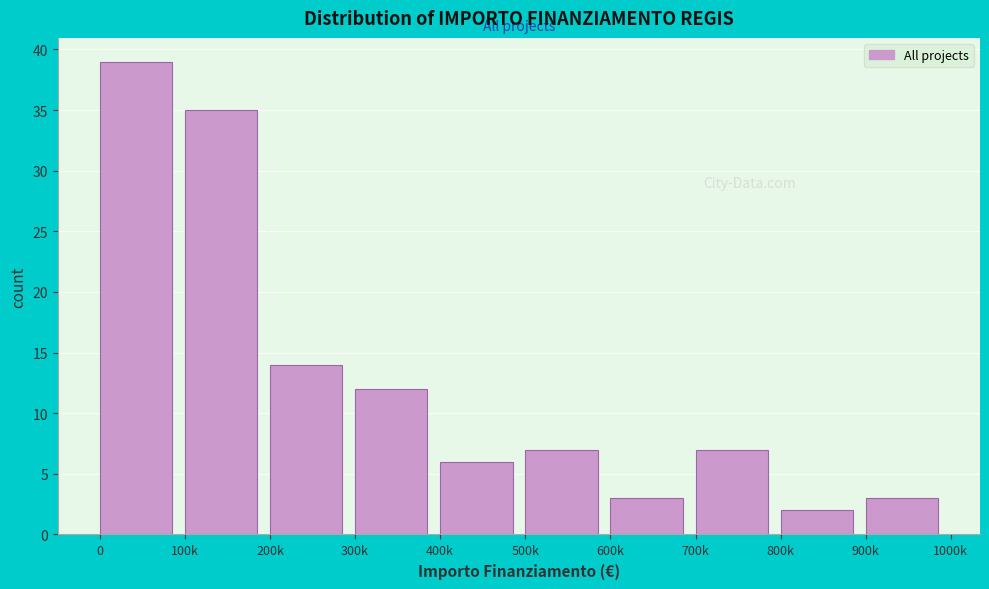

Reading left to right, list all the values displayed in this chart.

0=39	100k=35	200k=14	300k=12	400k=6	500k=7	600k=3	700k=7	800k=2	900k=3